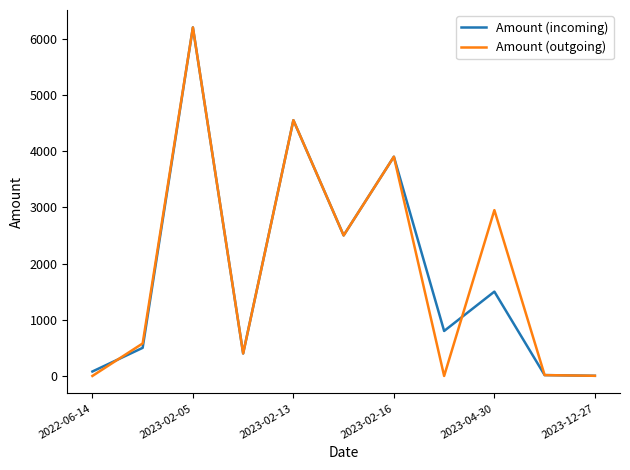

How many values in the Amount (incoming) series are below 800?

5